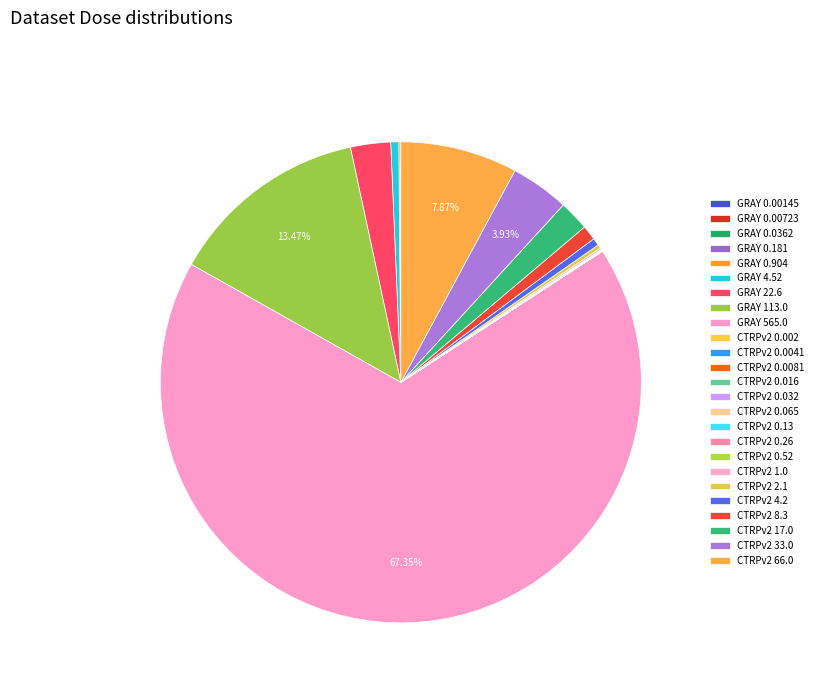

Which slice represents more than half of the pie?

GRAY 565.0